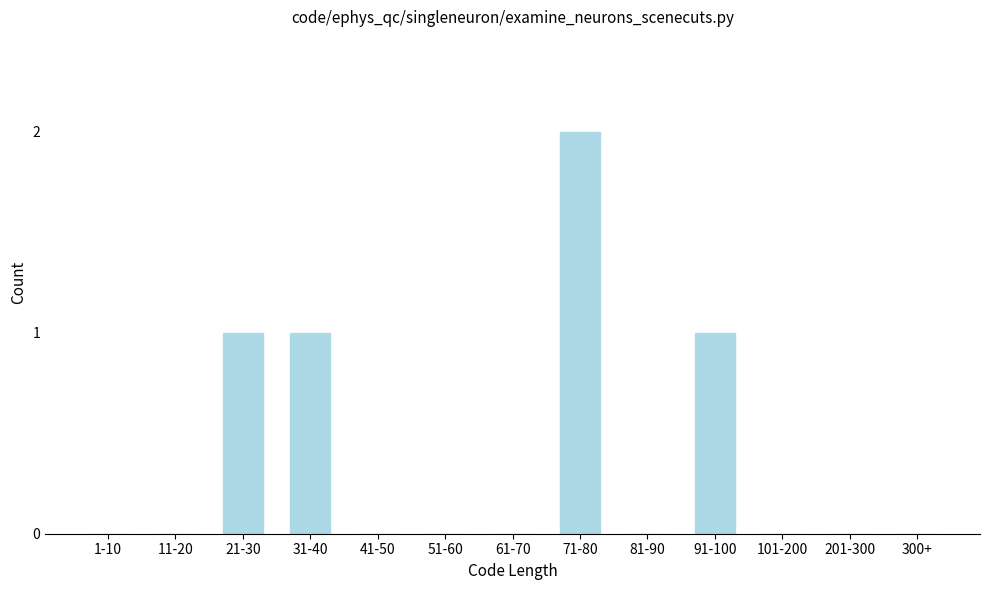

Reading left to right, what are all the values shown in this chart?

1-10=0	11-20=0	21-30=1	31-40=1	41-50=0	51-60=0	61-70=0	71-80=2	81-90=0	91-100=1	101-200=0	201-300=0	300+=0